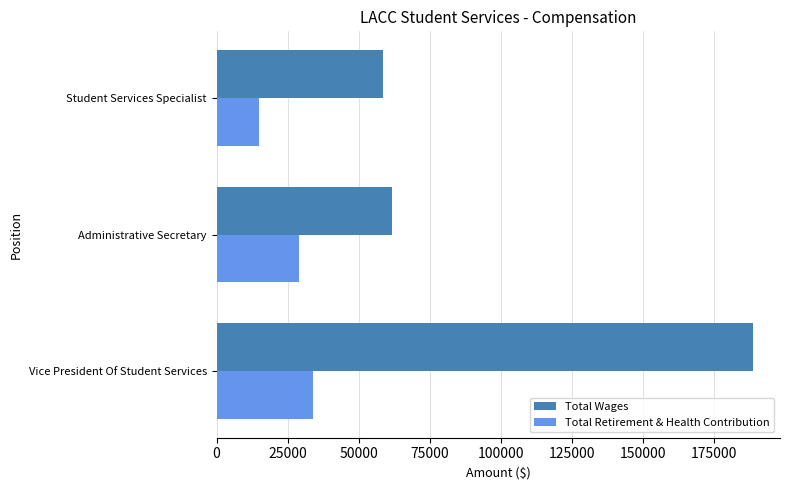

Rank the categories by Total Wages value from highest to lowest.

Vice President Of Student Services, Administrative Secretary, Student Services Specialist